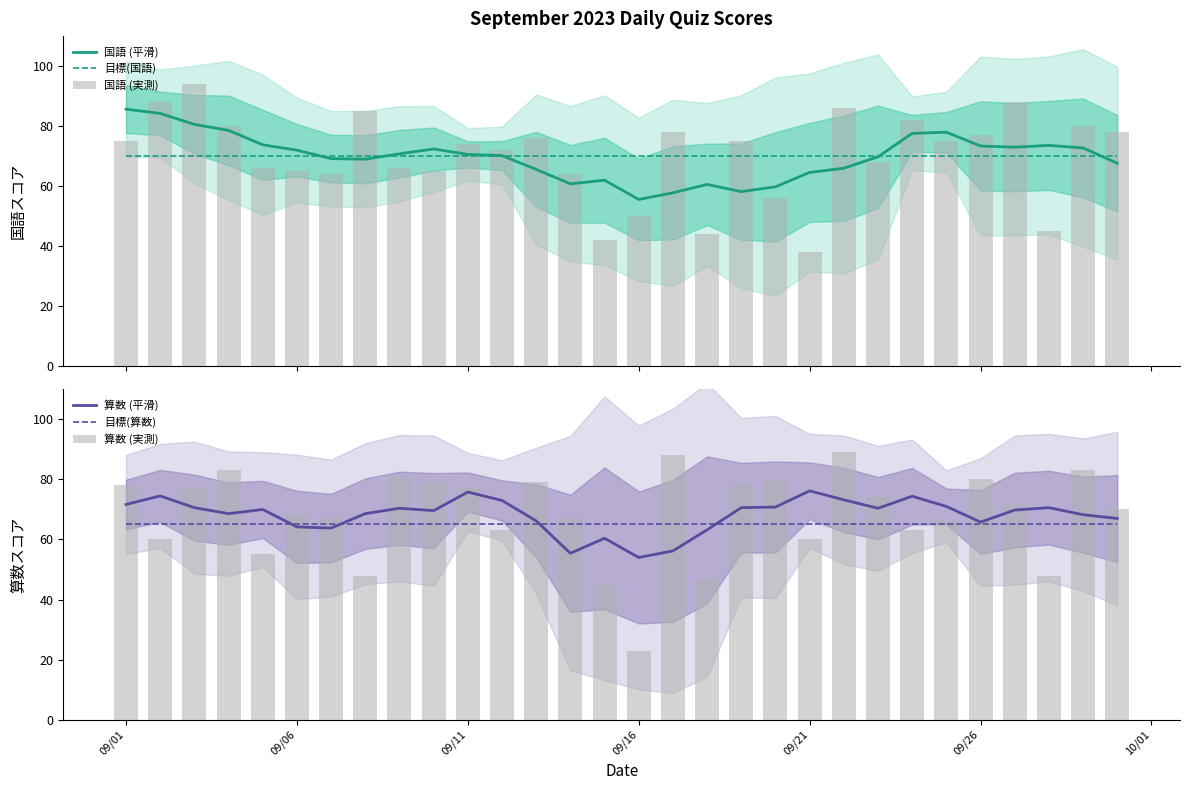

What is the highest value of the 国語 (平滑) series?

85.7